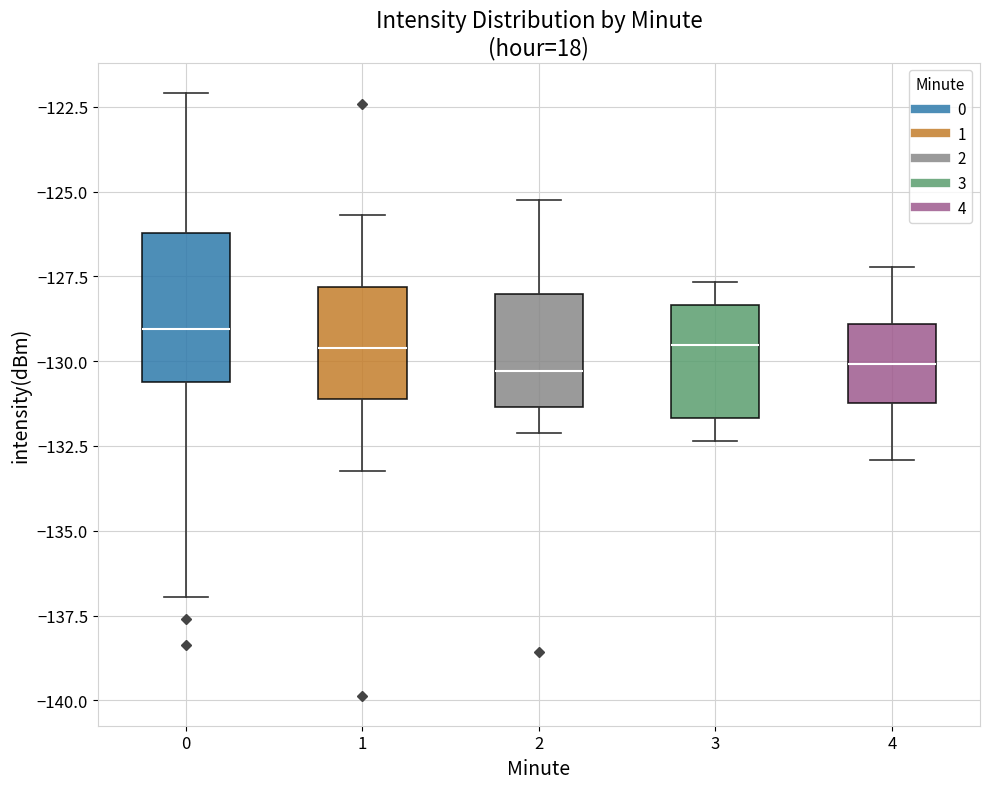

Reading left to right, transcribe this box plot: for each box, give where its median line is, the range the box spans, and where its two whiskers end, as read against the y-axis. The values are not printed on the chart, so give them approximately, as read against the axis.

0: median -129.0, box -130.5 to -126.0, whiskers -137.0 to -122.0
1: median -129.5, box -131.0 to -128.0, whiskers -133.0 to -125.5
2: median -130.5, box -131.5 to -128.0, whiskers -132.0 to -125.0
3: median -129.5, box -131.5 to -128.5, whiskers -132.5 to -127.5
4: median -130.0, box -131.0 to -129.0, whiskers -133.0 to -127.0